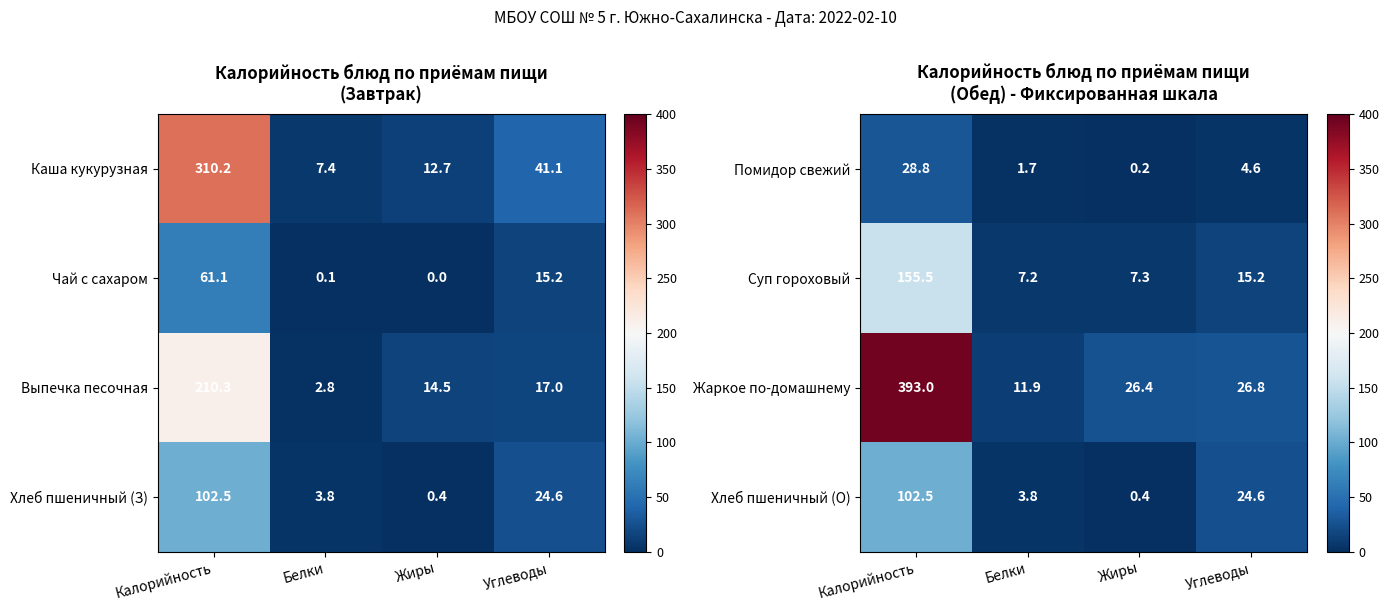

Read the Хлеб пшеничный (О) value at Белки.

3.8